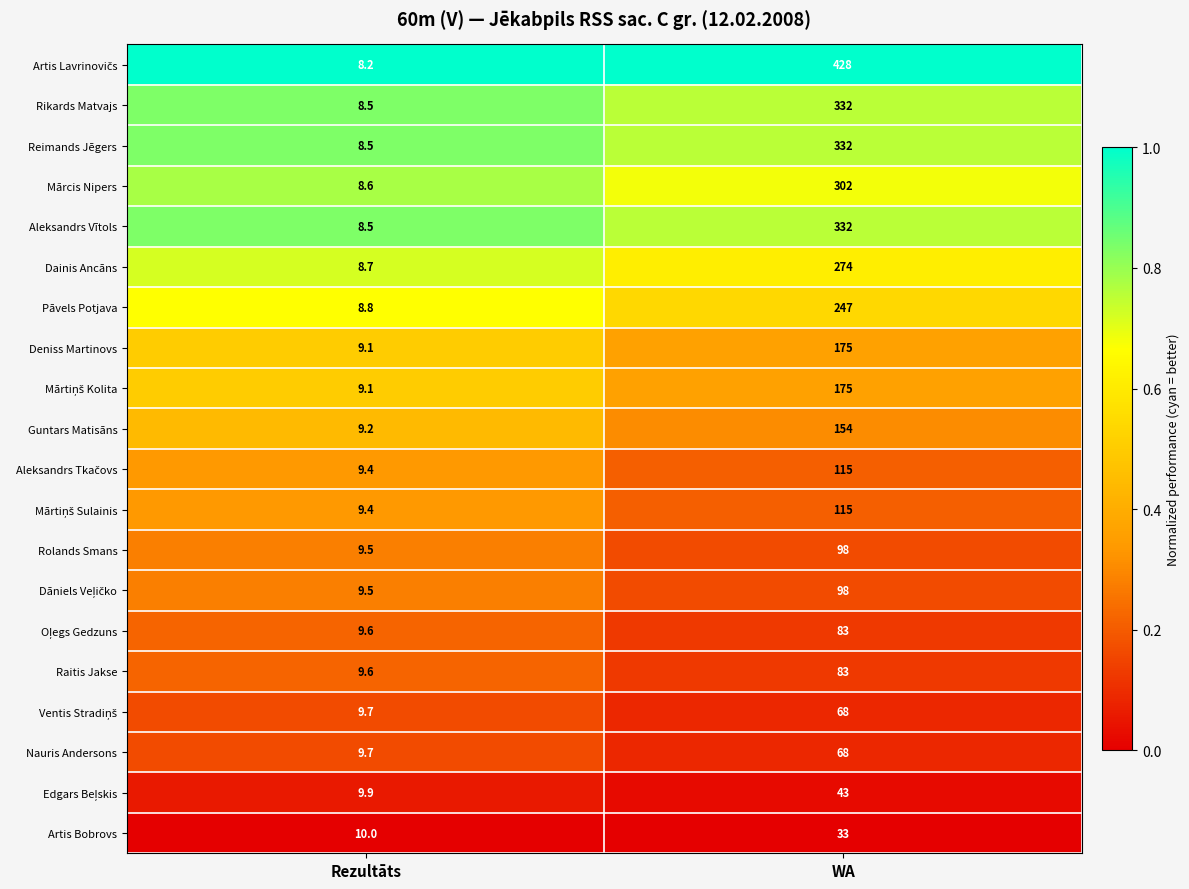

What is the difference between the highest and lowest values at Rezultāts?

1.8